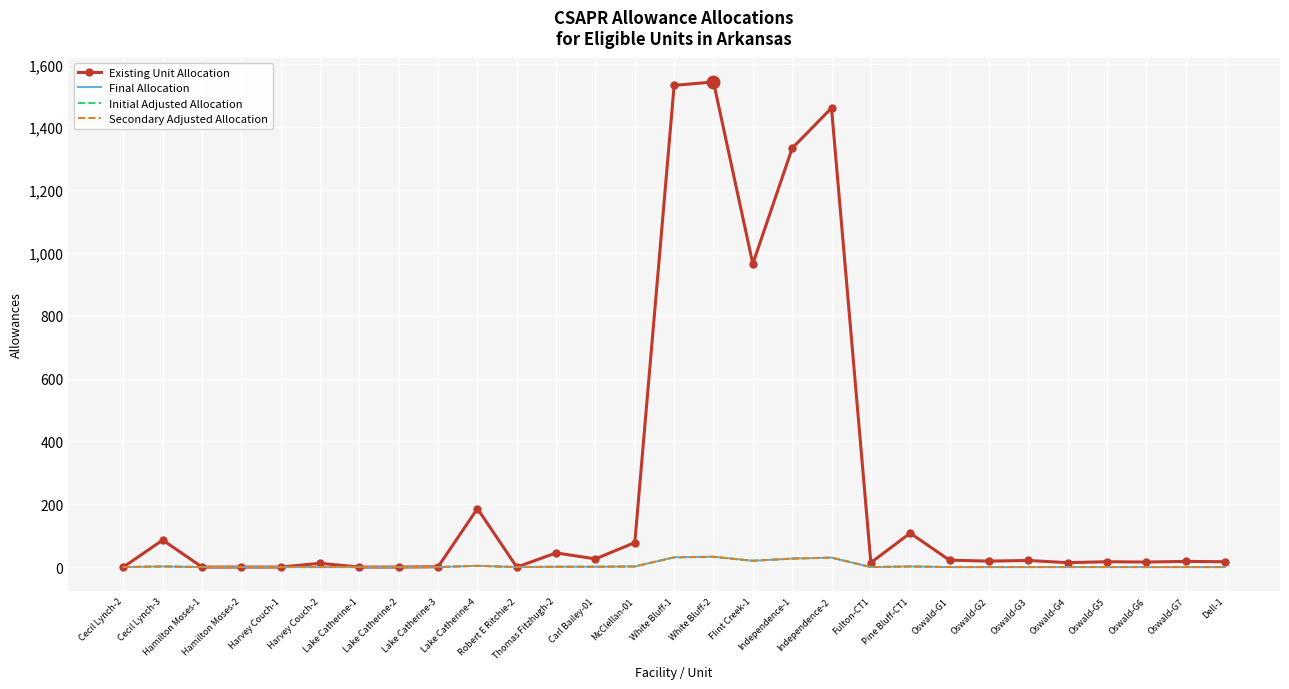

What is the sum of the Initial Adjusted Allocation values at Lake Catherine-4 and Oswald-G4?

4